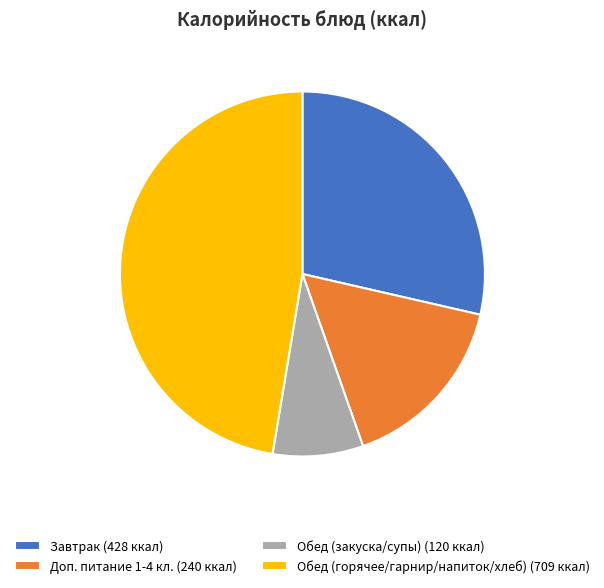

Is there a majority slice in this chart?

No